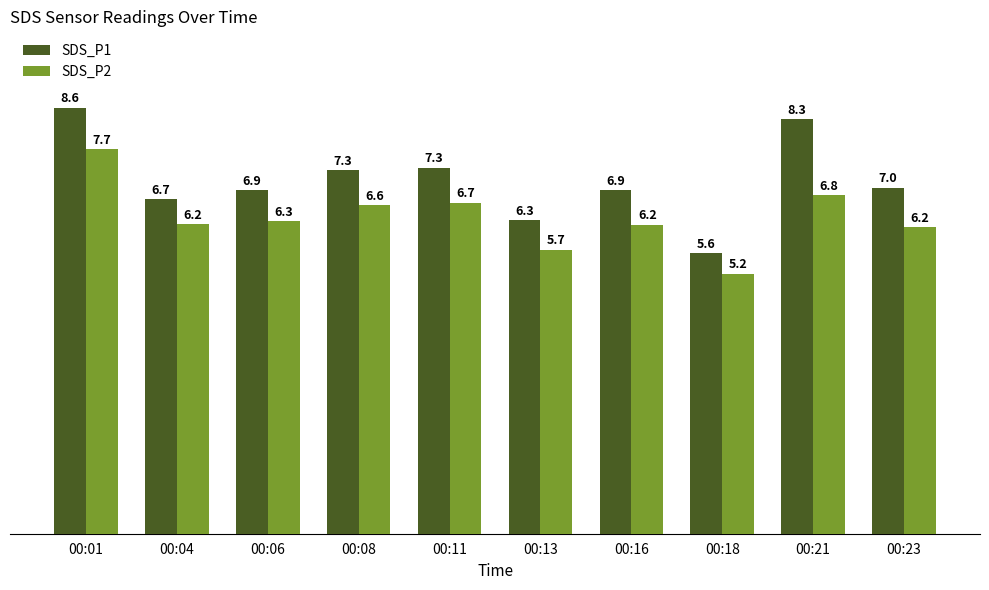

What is the value of the SDS_P2 bar at the 1st from the left?

7.7